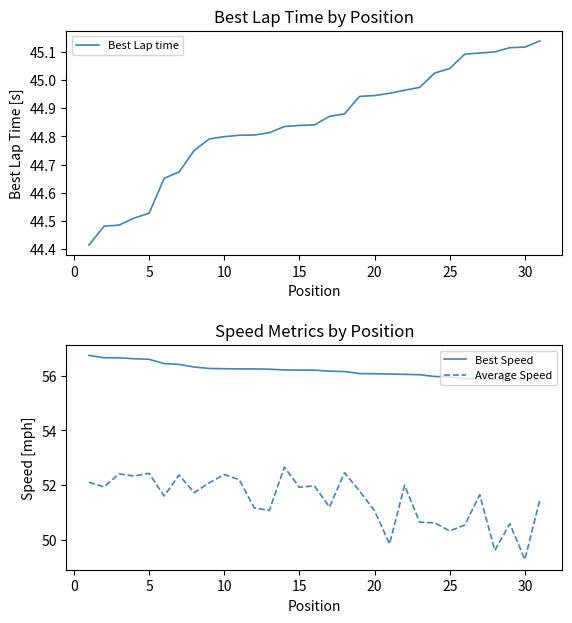

Reading right to left, extract all data points from this chart.

Best Lap time: 45.1	45.1	45.1	45.1	45.1	45.1	45.0	45.0	45.0	45.0	45.0	44.9	44.9	44.9	44.9	44.8	44.8	44.8	44.8	44.8	44.8	44.8	44.8	44.8	44.7	44.7	44.5	44.5	44.5	44.5	44.4
Best Speed: 55.8	55.9	55.9	55.9	55.9	55.9	55.9	56.0	56.0	56.0	56.1	56.1	56.1	56.1	56.2	56.2	56.2	56.2	56.2	56.2	56.2	56.3	56.3	56.3	56.4	56.4	56.6	56.6	56.6	56.7	56.7
Average Speed: 51.5	49.3	50.6	49.6	51.7	50.5	50.3	50.6	50.7	52.0	49.9	51.1	51.8	52.5	51.2	52.0	51.9	52.7	51.1	51.2	52.2	52.4	52.1	51.7	52.4	51.6	52.4	52.3	52.4	51.9	52.1